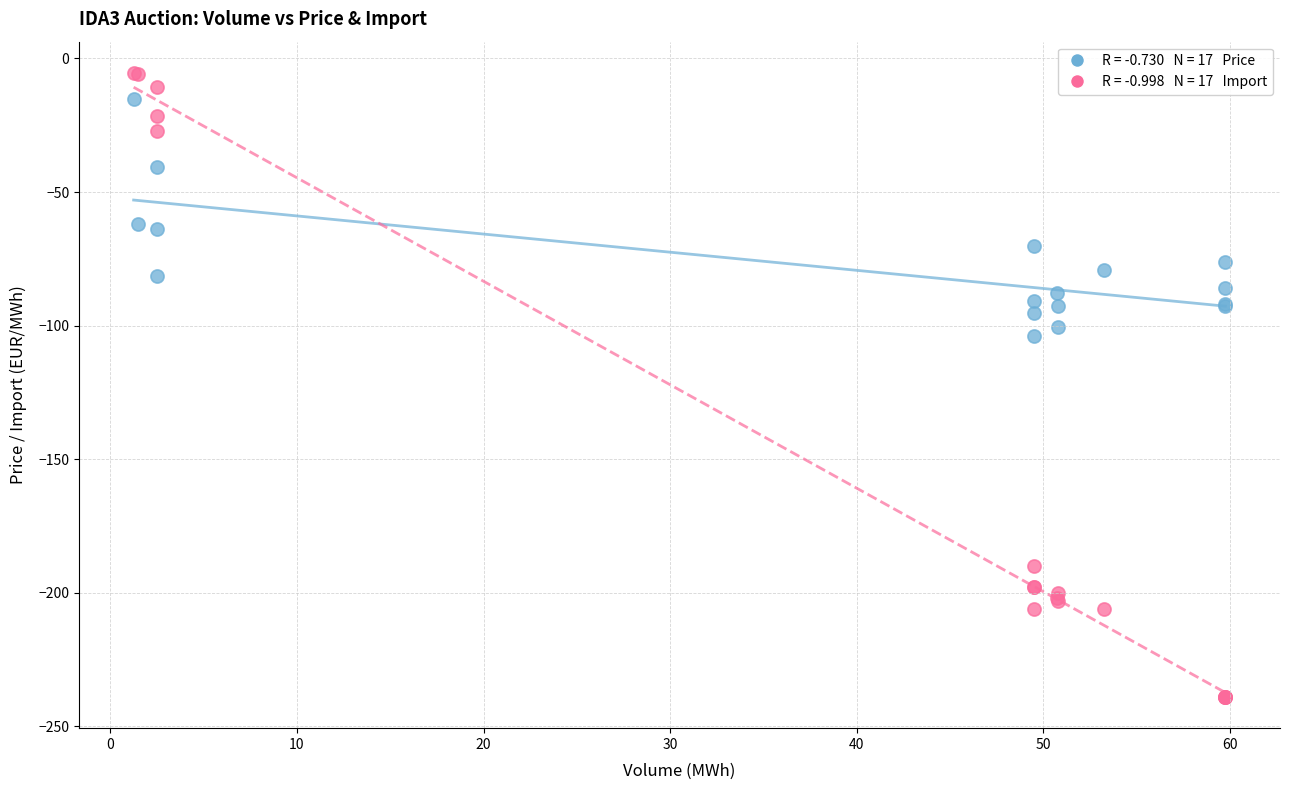

Across all series, what Y value is closest to -122?

-103.7